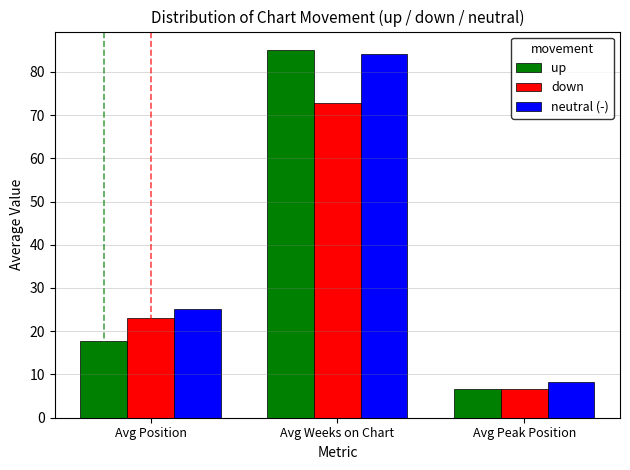

List the series in order of their peak value, highest first.

up, neutral (-), down